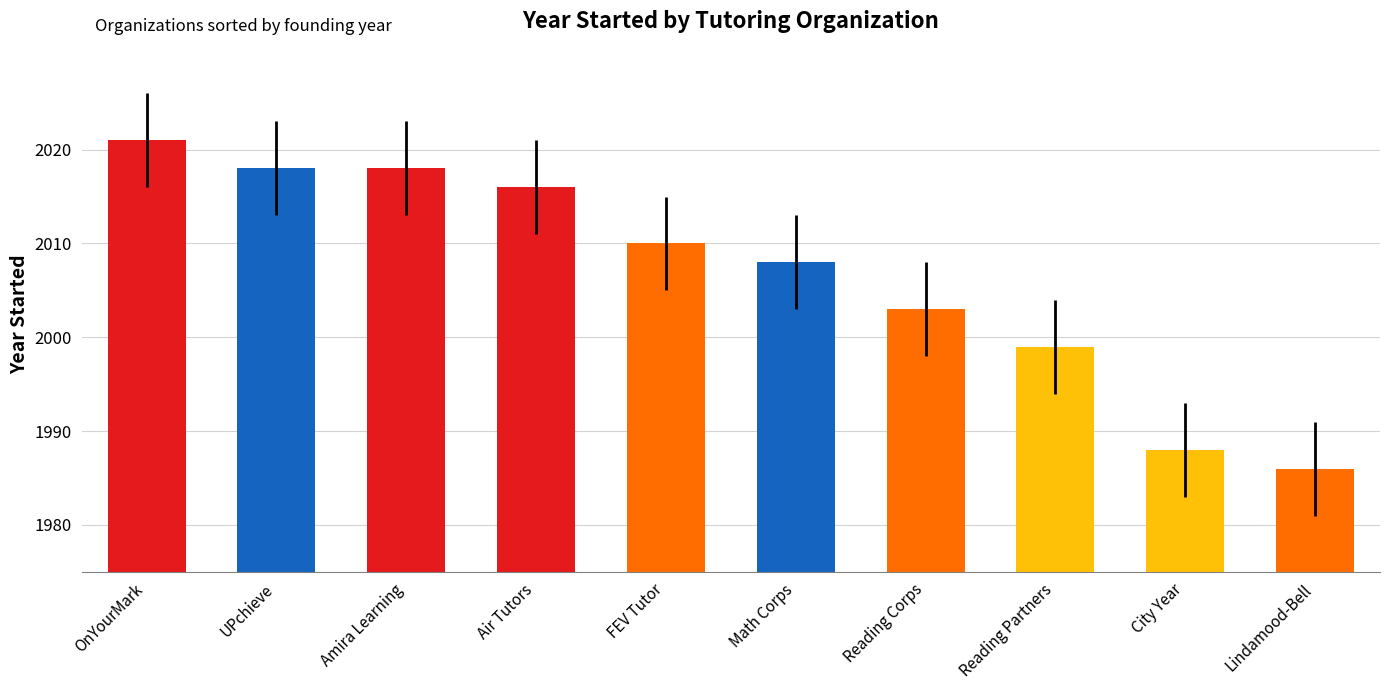

What is the label of the 3rd bar from the right?

Reading Partners